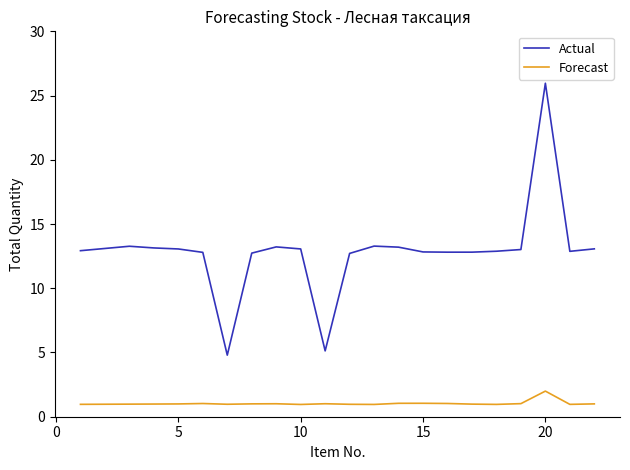

Which series has the largest range (max minus min)?

Actual